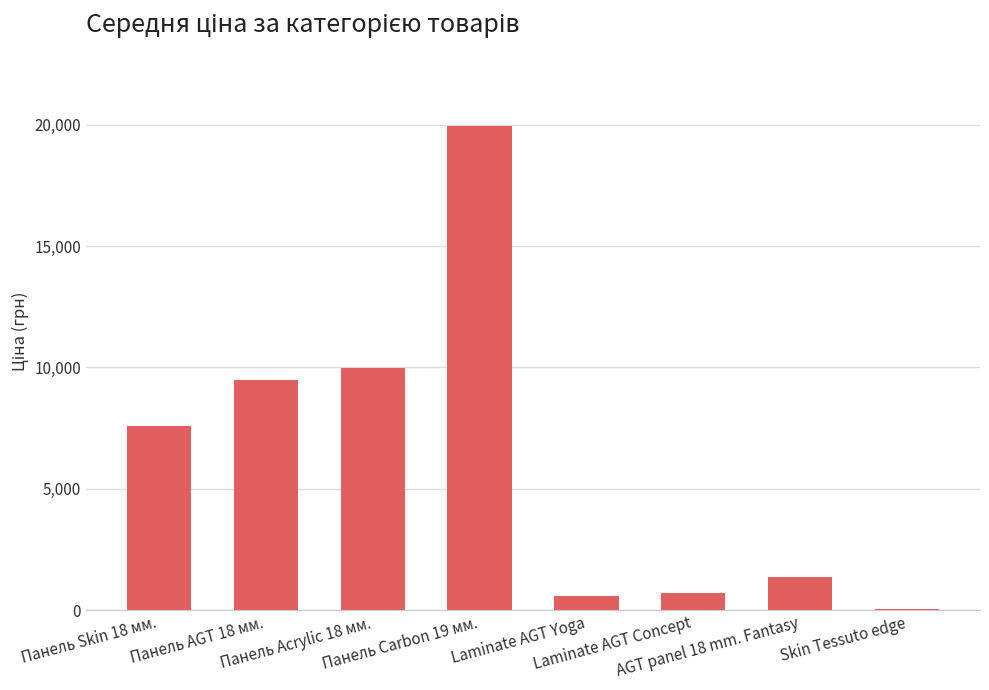

Count the number of categories in the chart.

8